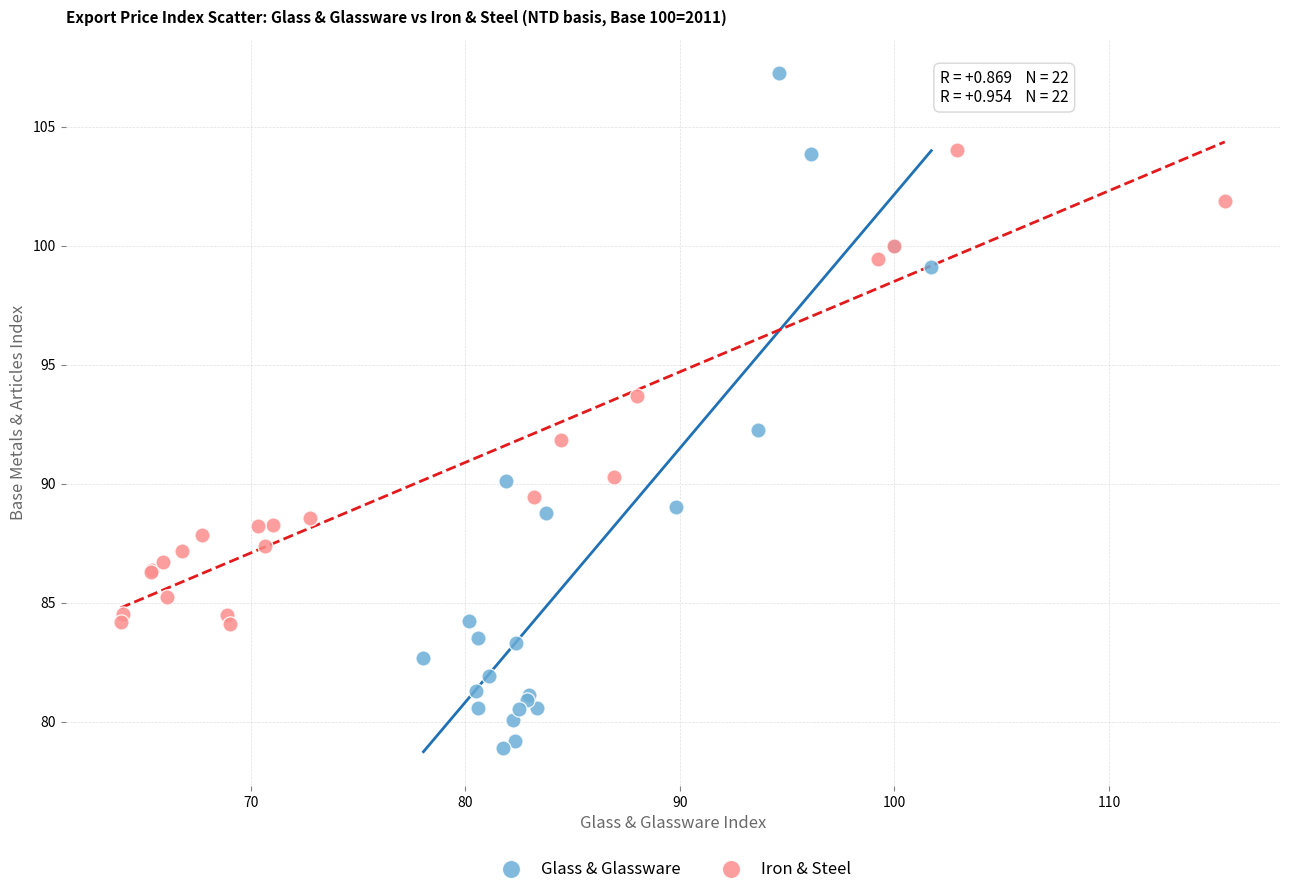

What are all the series names shown in the legend?

Glass & Glassware, Iron & Steel